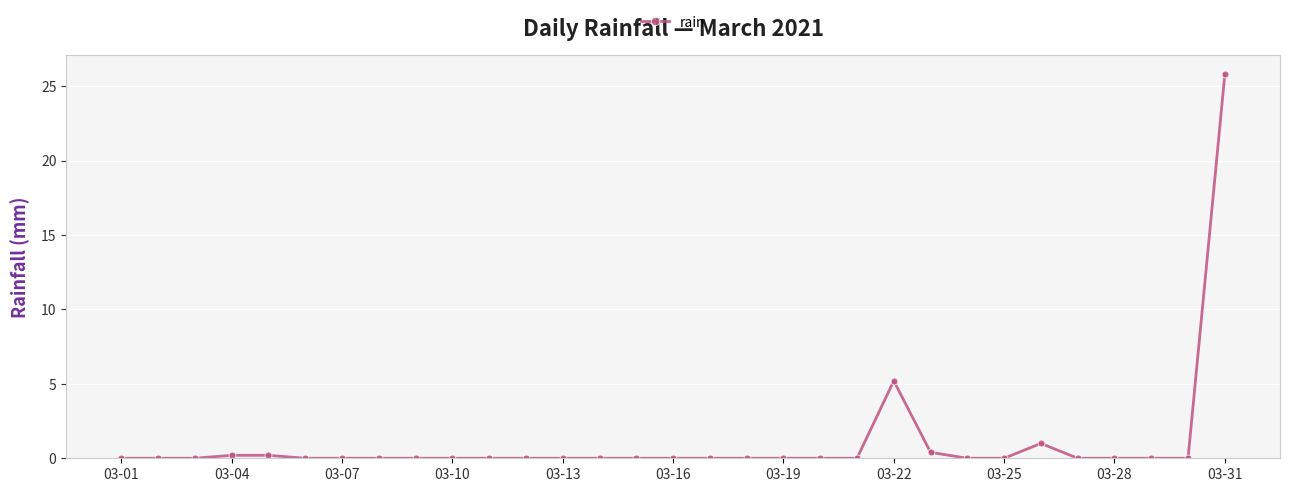

Does the chart display data point markers on the line(s)?

Yes